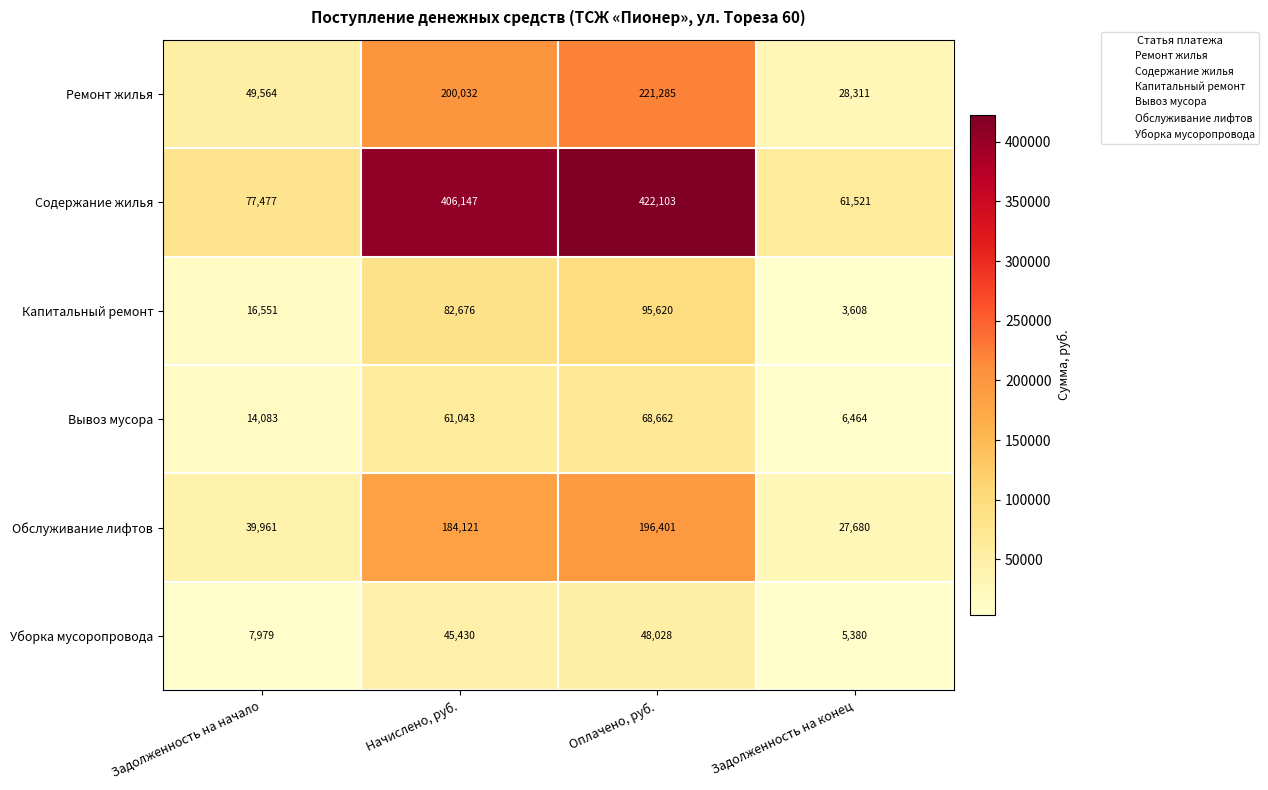

Reading left to right, transcribe all the data shown in this chart.

Ремонт жилья: 49564	200032	221285	28311
Содержание жилья: 77477	406147	422103	61521
Капитальный ремонт: 16551	82676	95620	3608
Вывоз мусора: 14083	61043	68662	6464
Обслуживание лифтов: 39961	184121	196401	27680
Уборка мусоропровода: 7979	45430	48028	5380